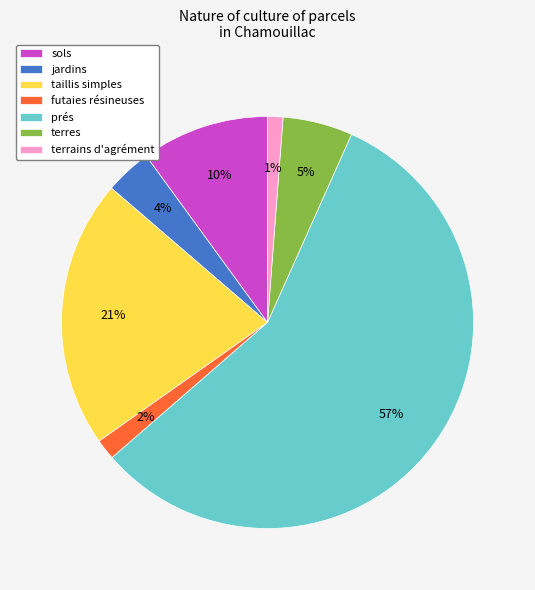

The taillis simples slice represents 21% of the pie. True or false?

True